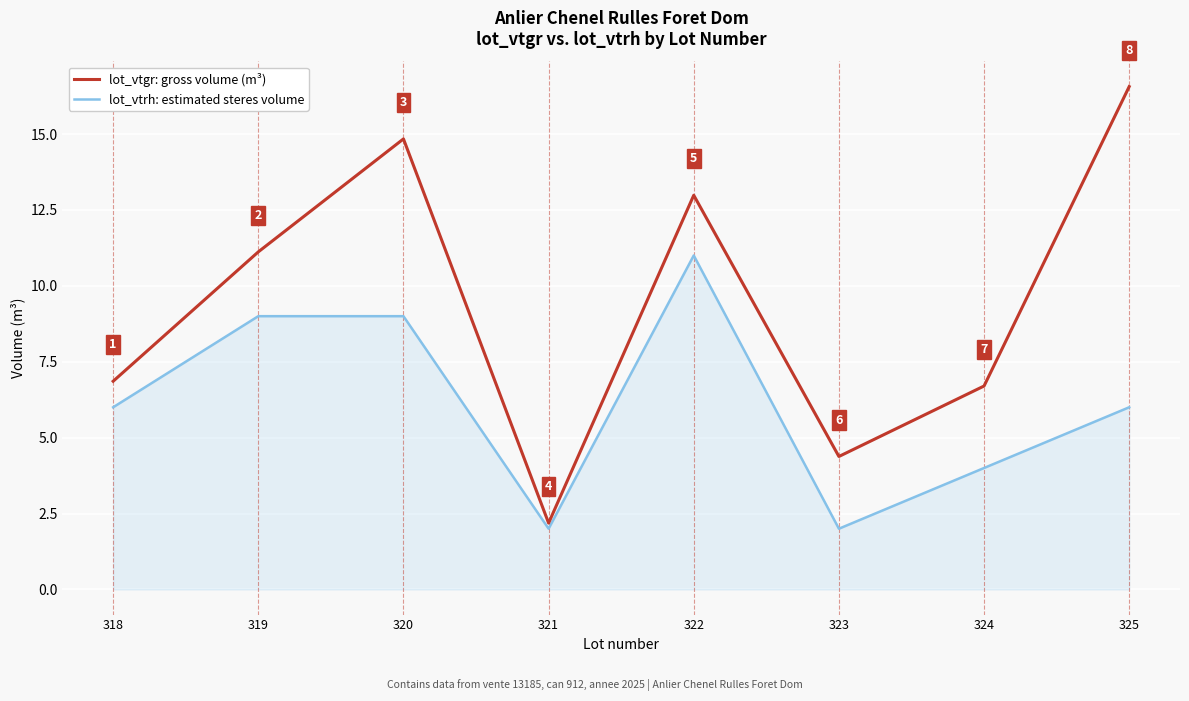

What is the total value across all series at 322?

24.0